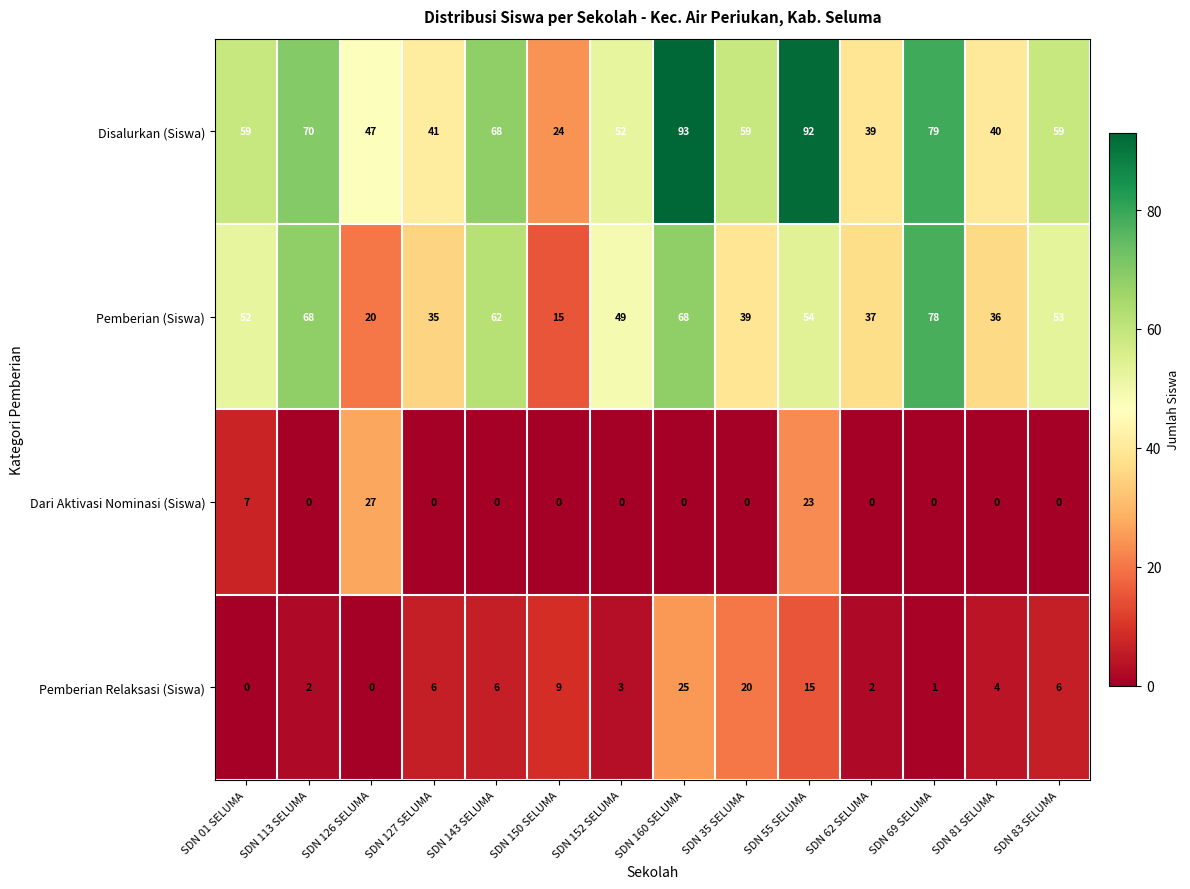

What is the sum of the Disalurkan (Siswa) values at SDN 01 SELUMA and SDN 55 SELUMA?

151